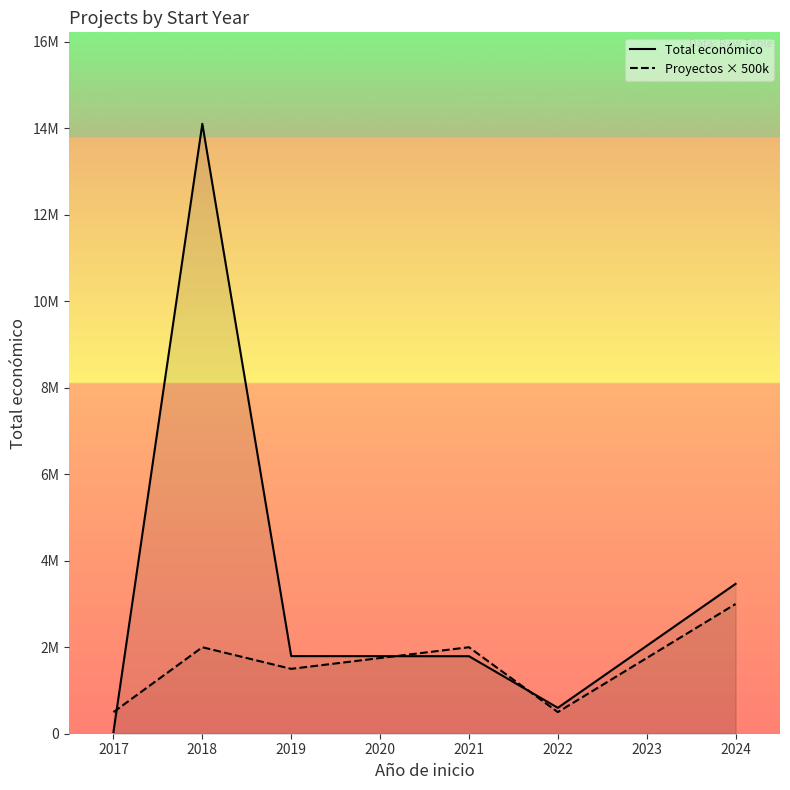

What is the sum of the Proyectos × 500k values at 2022 and 2024?

3500000